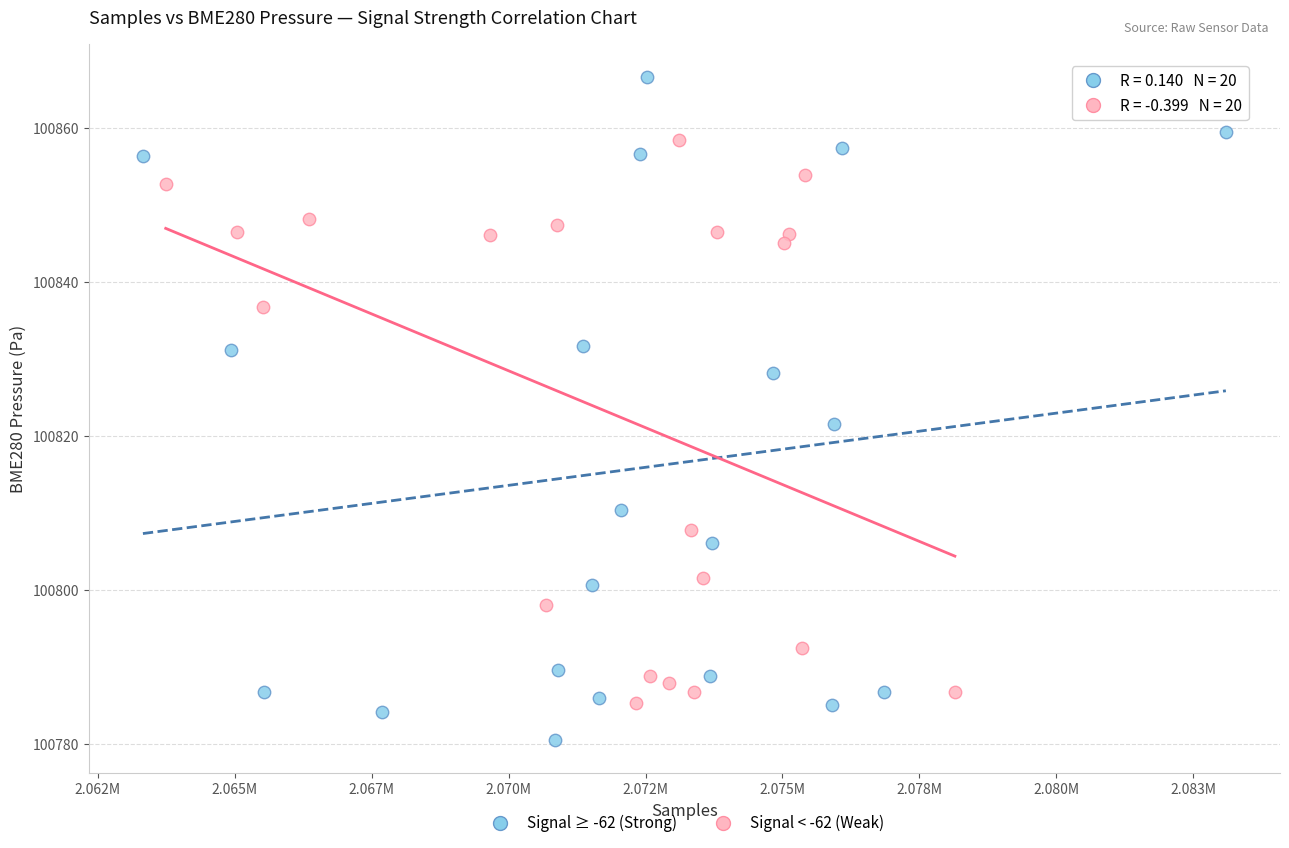

Which series reaches the maximum Y coordinate?

Signal ≥ -62 (Strong)